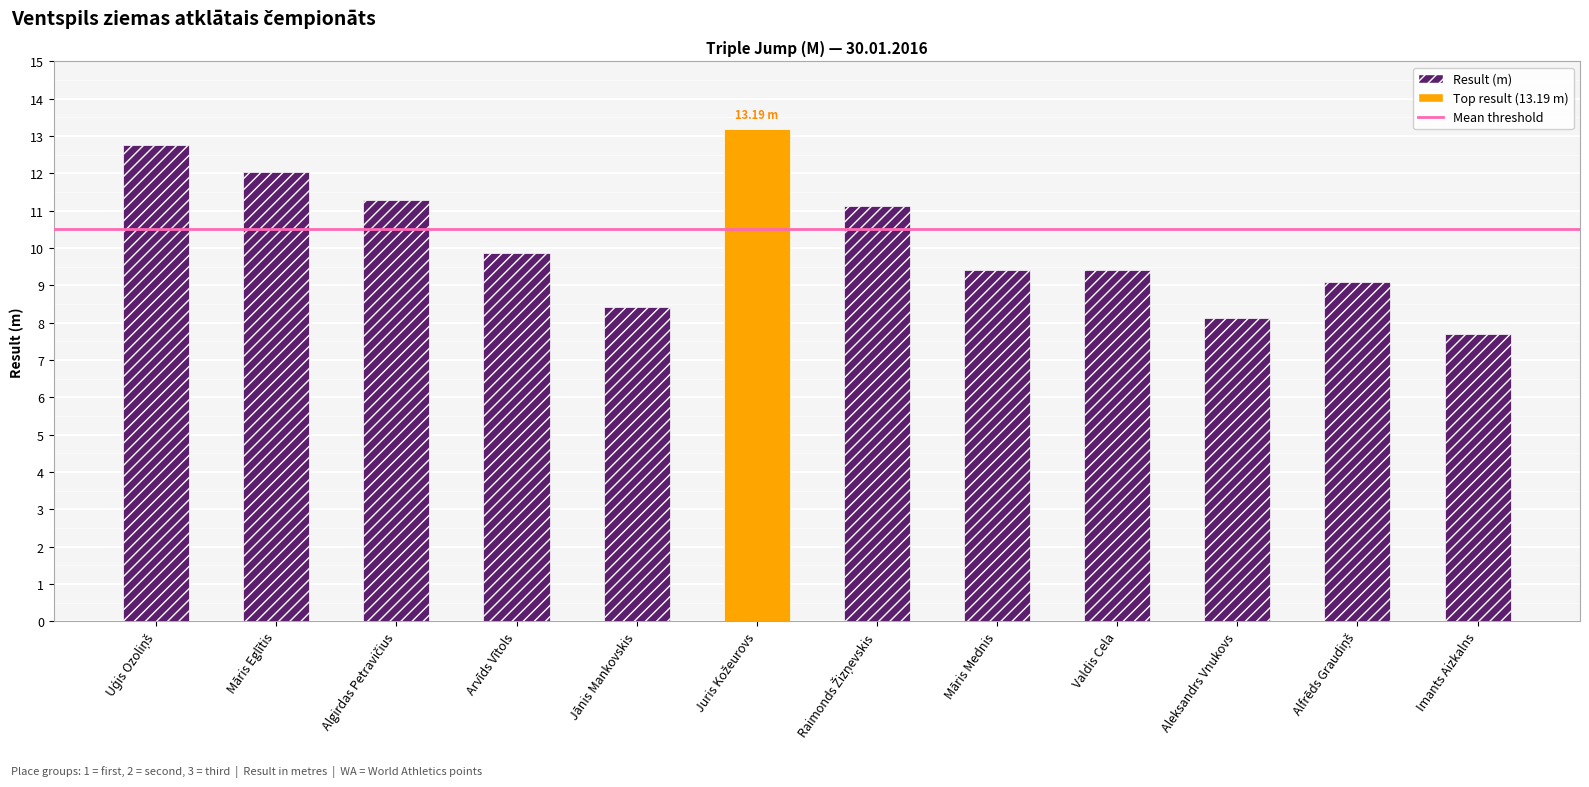

Which has a higher value, Aleksandrs Vnukovs or Arvīds Vītols?

Arvīds Vītols